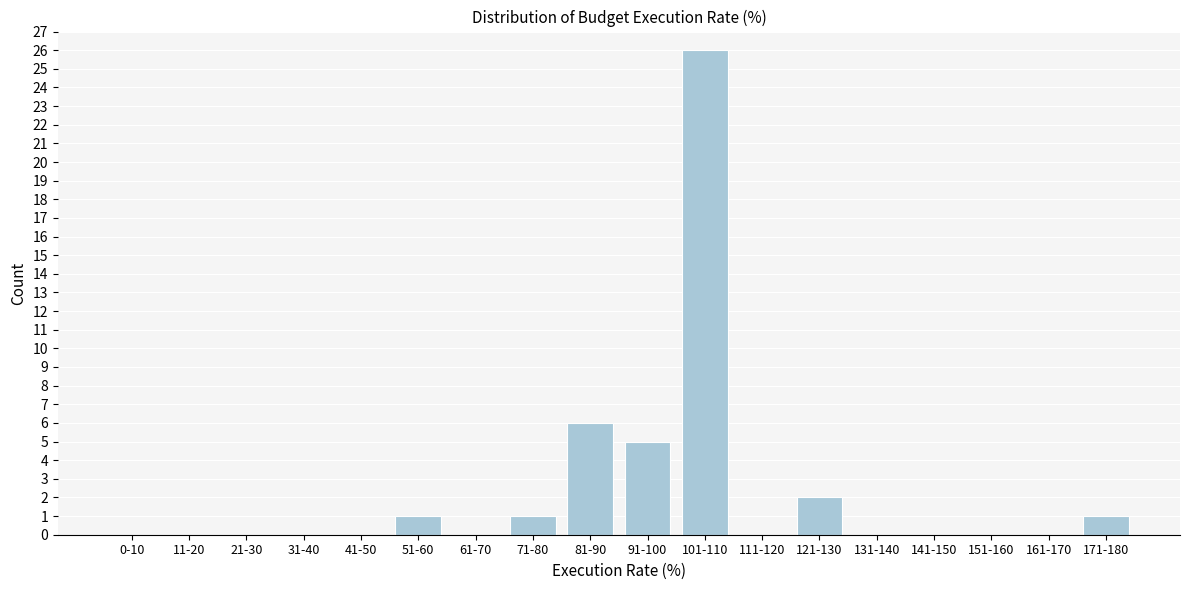

Reading left to right, what are all the values shown in this chart?

0-10=0	11-20=0	21-30=0	31-40=0	41-50=0	51-60=1	61-70=0	71-80=1	81-90=6	91-100=5	101-110=26	111-120=0	121-130=2	131-140=0	141-150=0	151-160=0	161-170=0	171-180=1